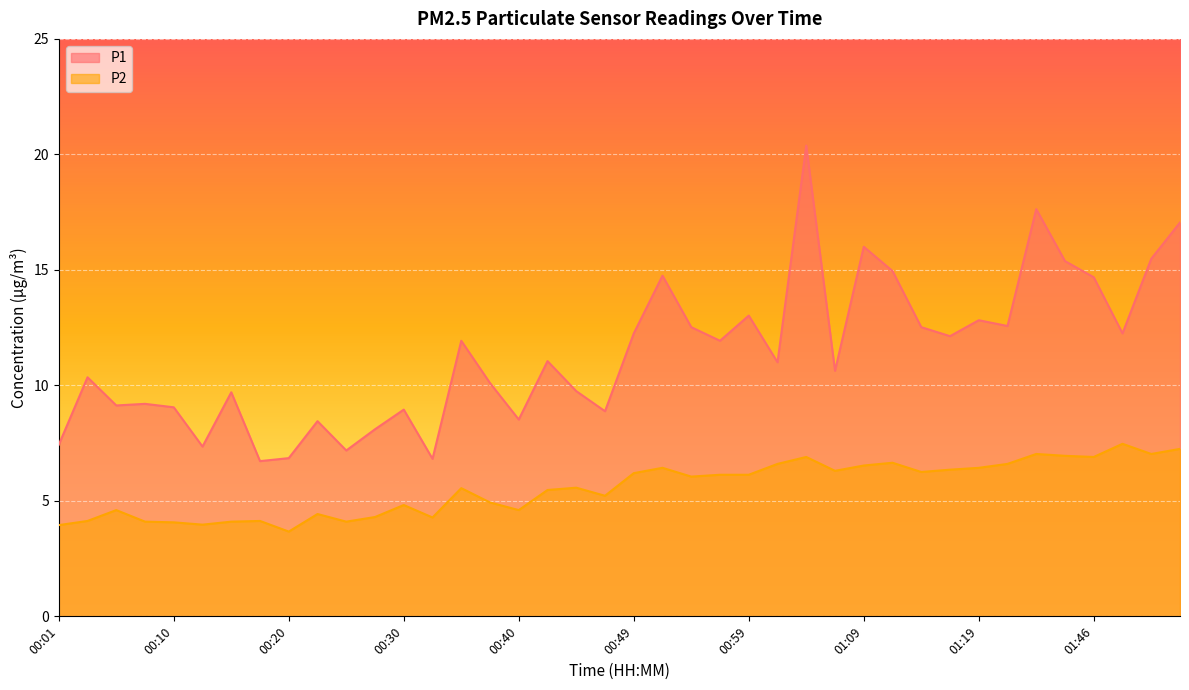

What is the maximum value for P1?

20.4